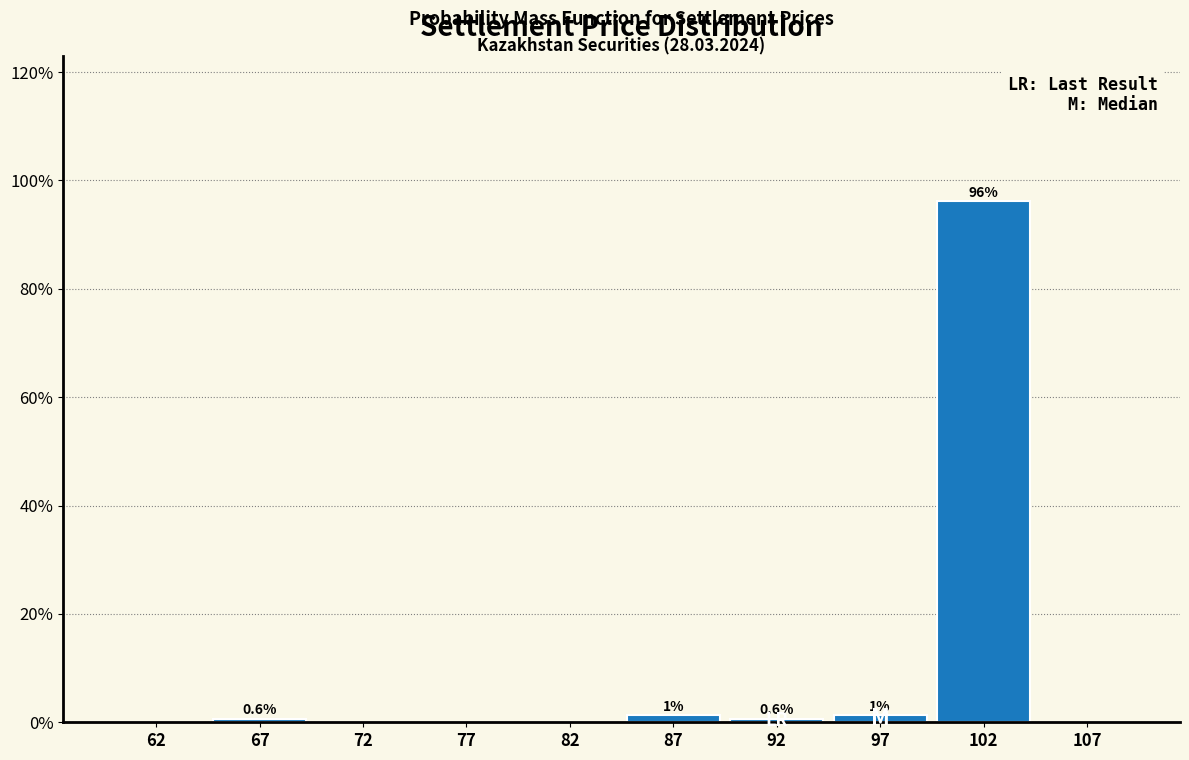

Which range on the x-axis has the tallest bar?

100 to 105